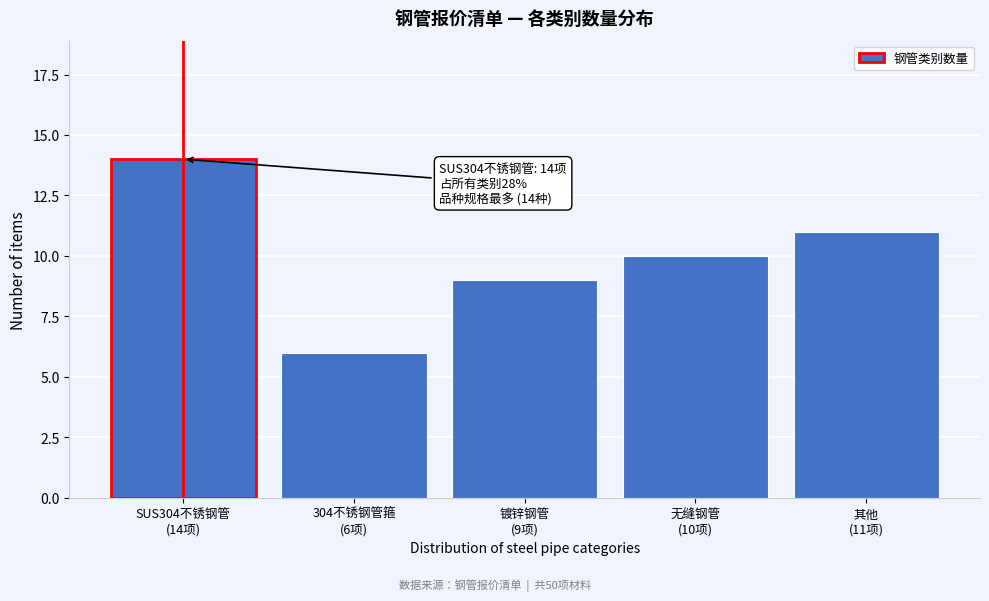

Reading left to right, transcribe all the data shown in this chart.

14	6	9	10	11